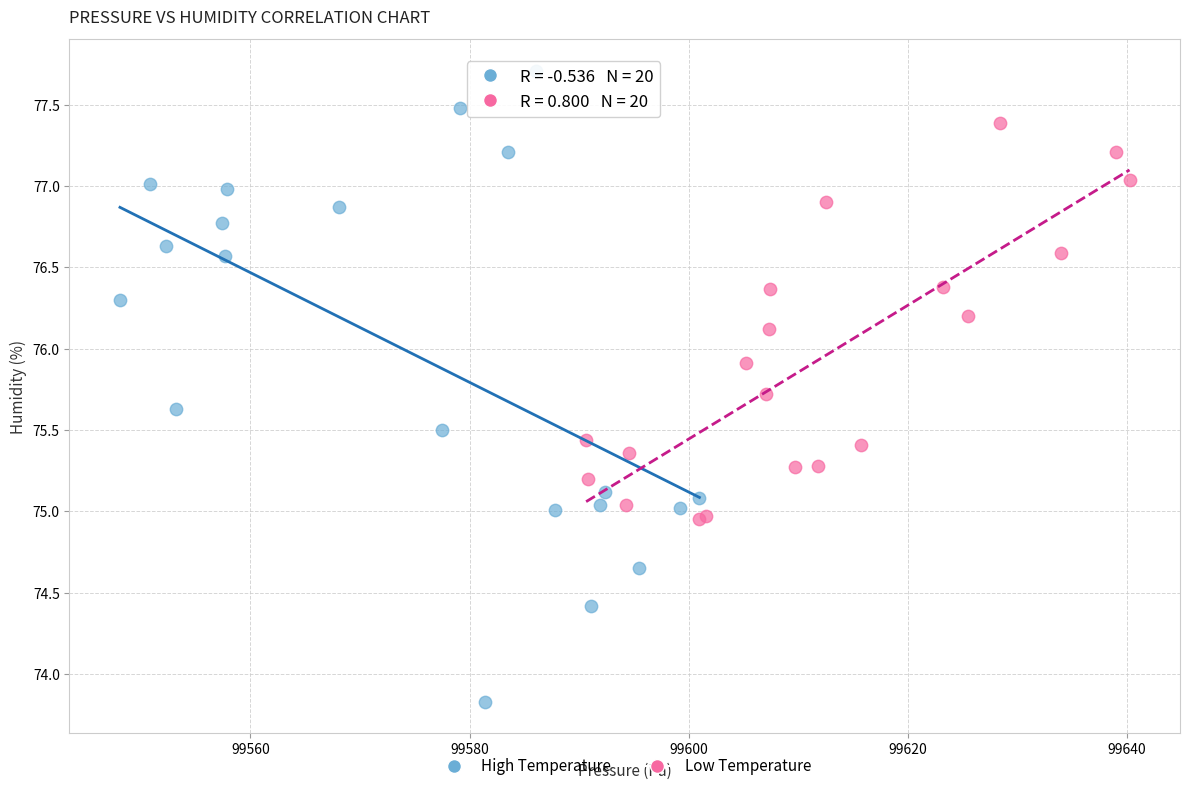

Which series has the largest Y range (max minus min)?

High Temperature